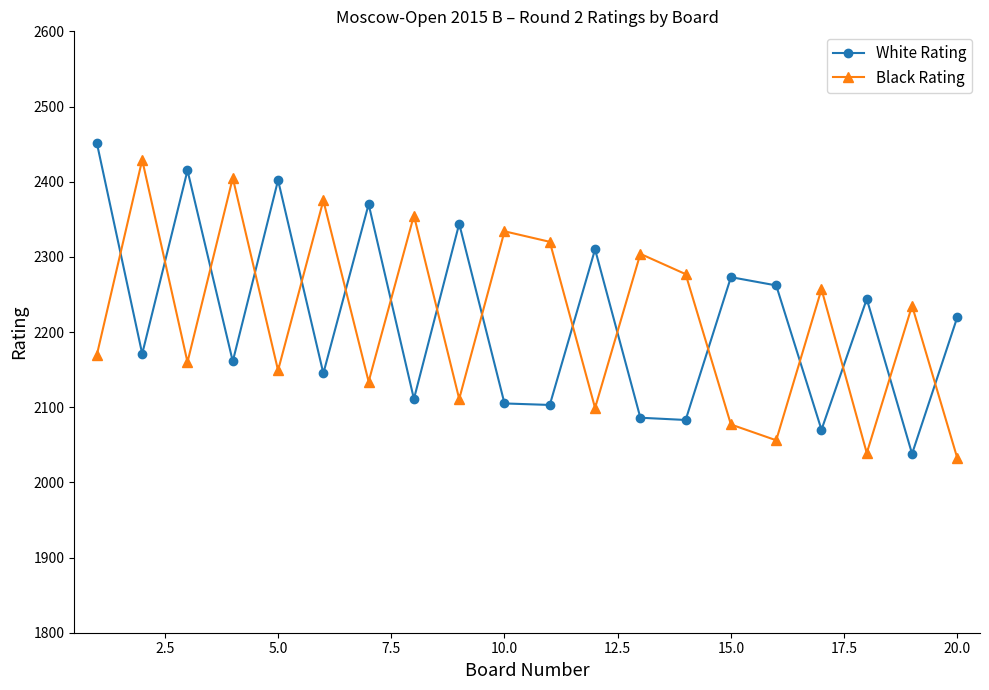

True or false: White Rating has more than 1 points higher than both neighbors.

True